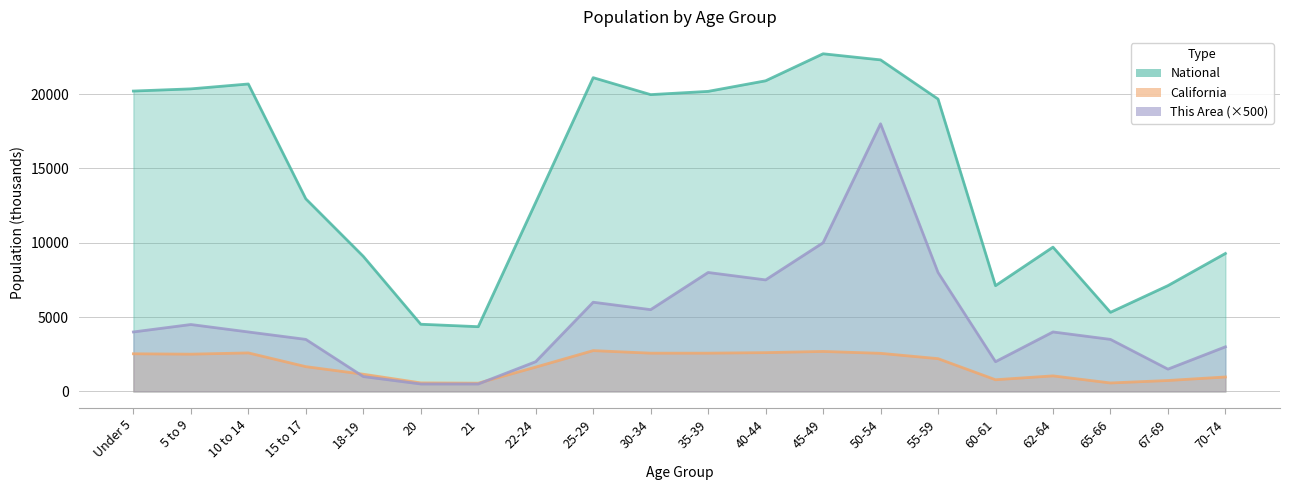

What is the sum of the National values at 67-69 and 10 to 14?

27792.6